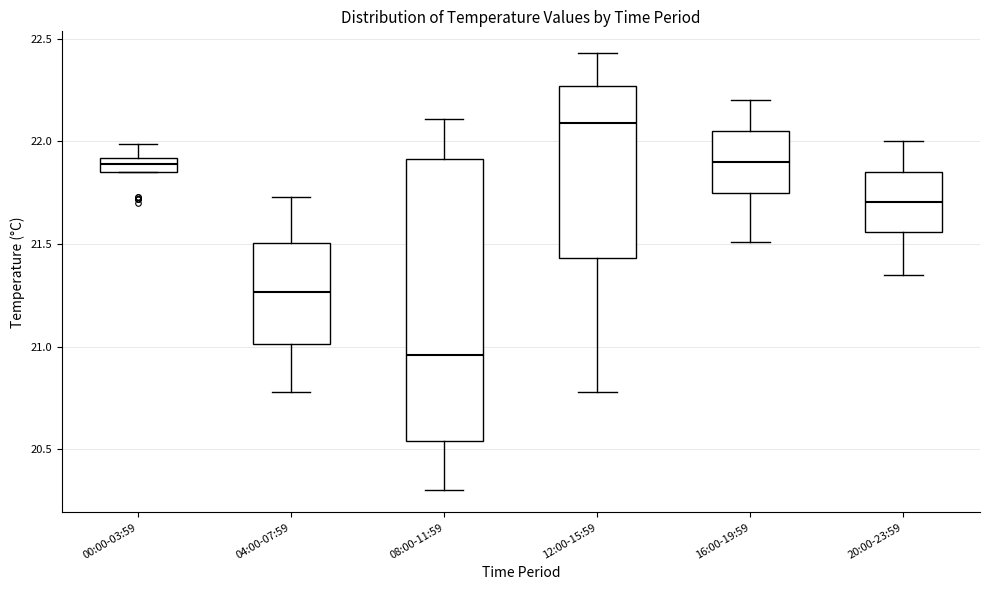

Where does the median line of the box for 08:00-11:59 sit on the y-axis? The values are not printed on the chart, so give them approximately, as read against the axis.

20.95